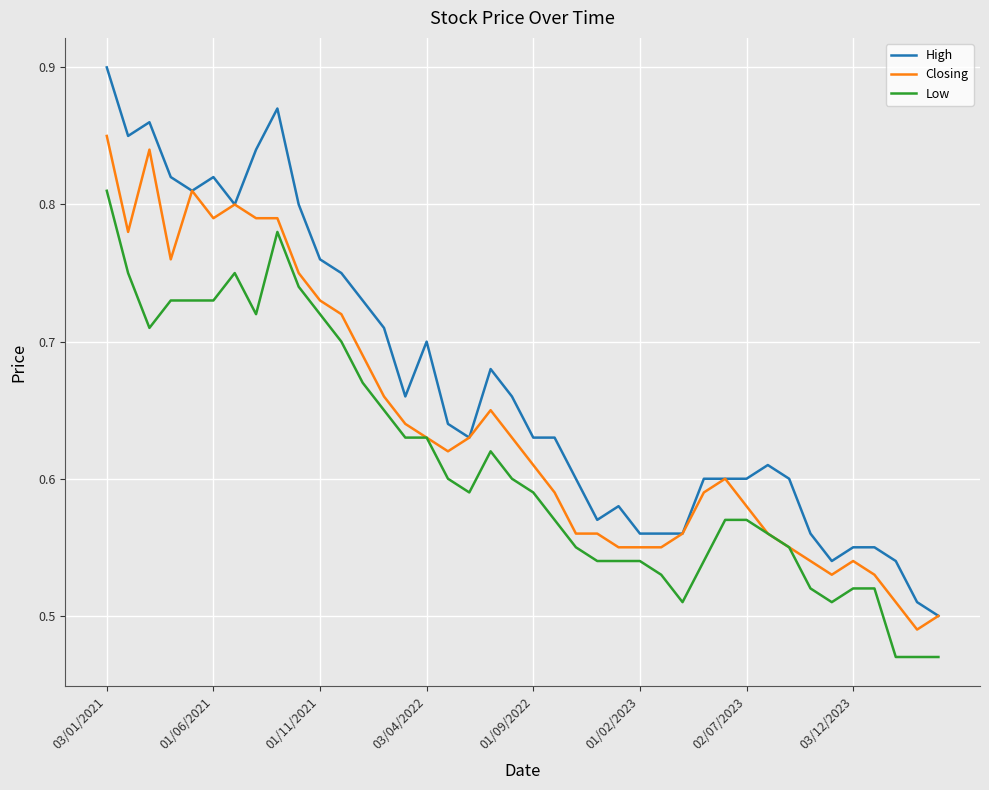

True or false: Low and High cross at least once.

False